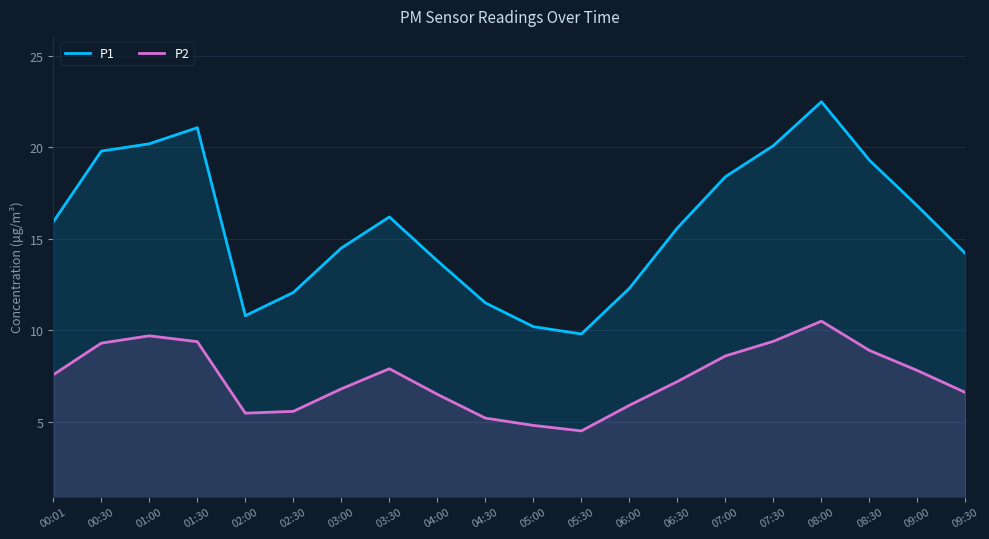

True or false: P2 and P1 cross at least once.

False